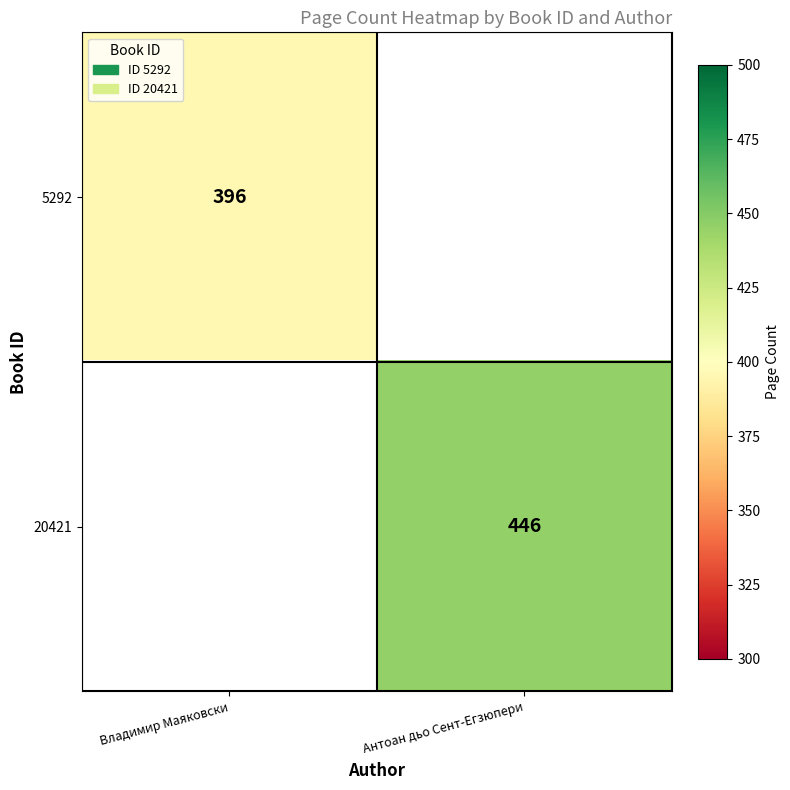

What is the minimum value shown in the chart?

396.0